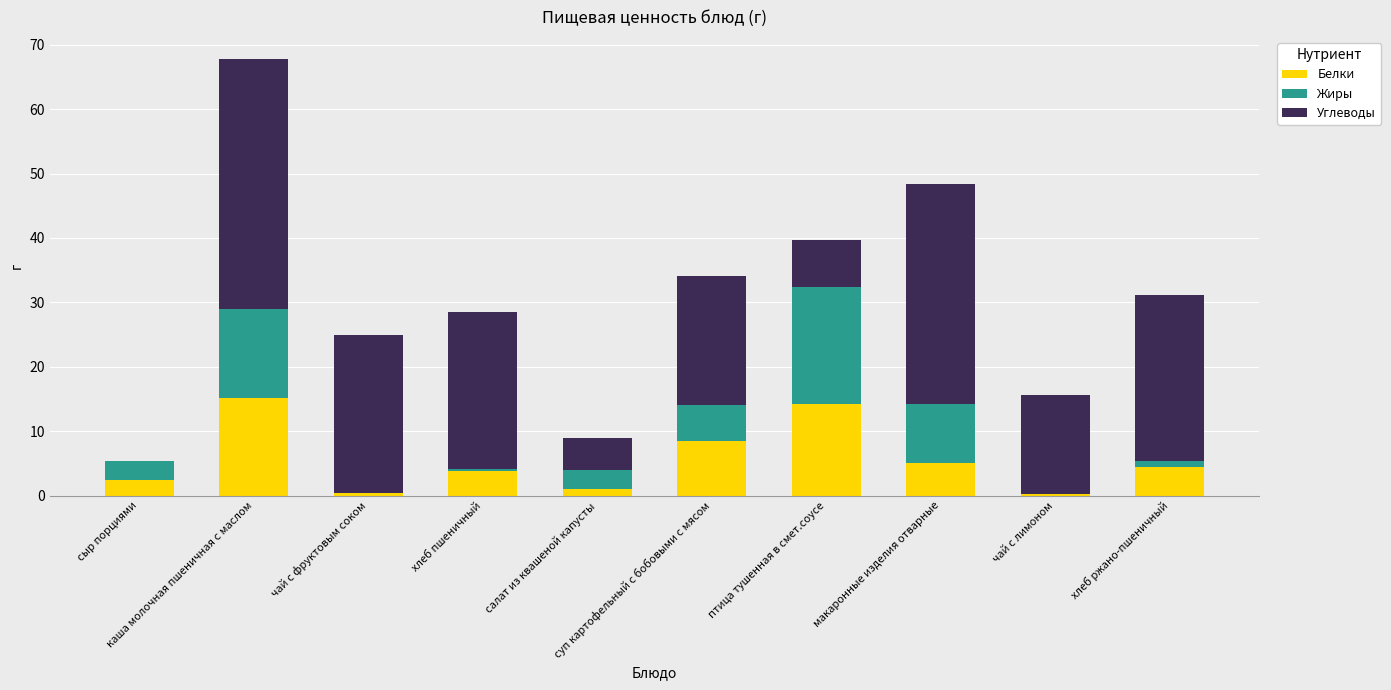

What is the highest value of the Белки series?

15.1